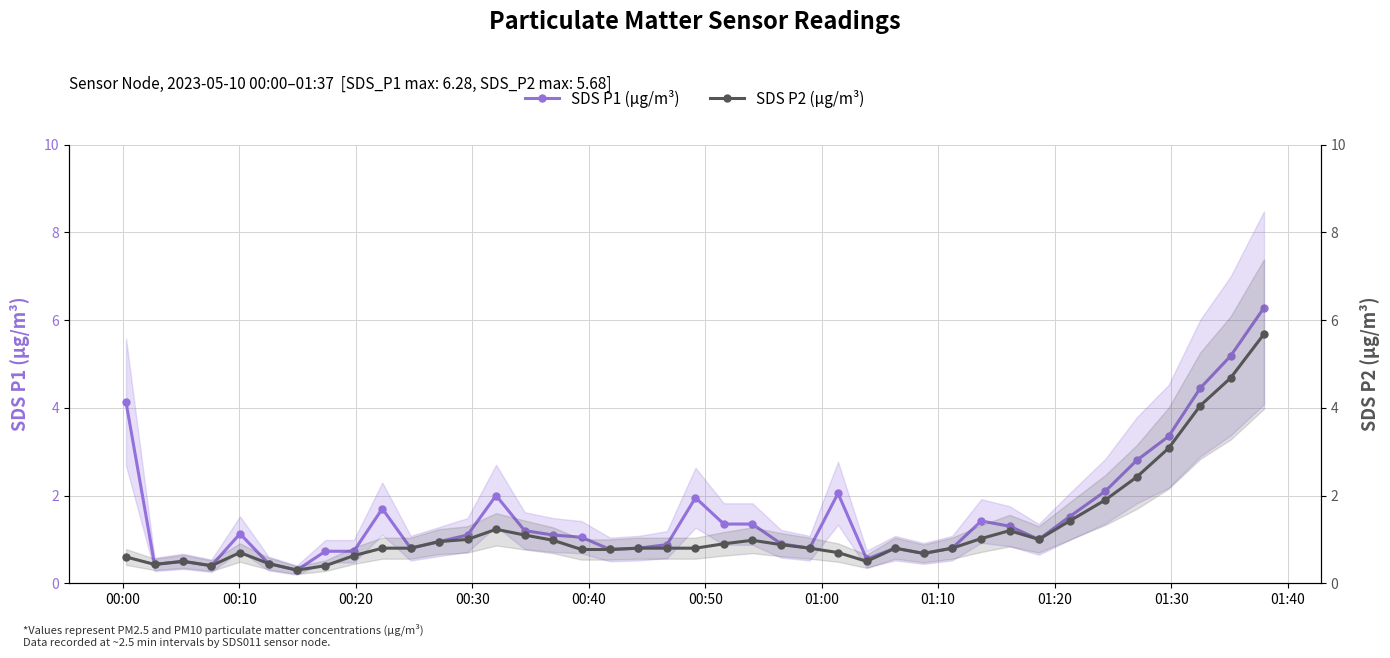

True or false: SDS P1 (µg/m³) and SDS P2 (µg/m³) cross at least once.

False